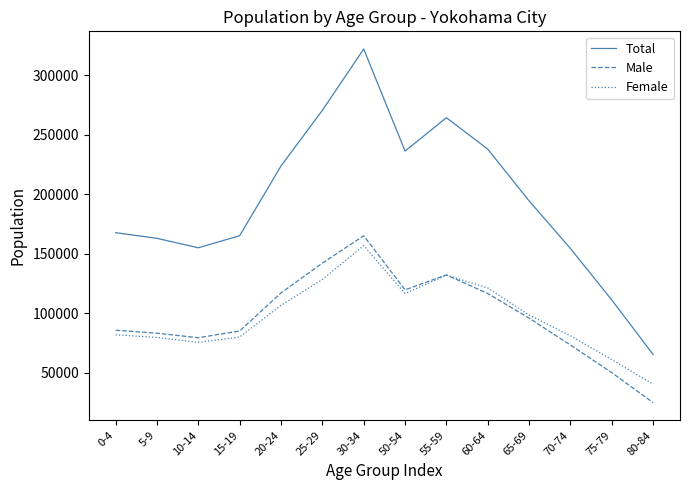

At which label does Total reach its minimum?

80-84